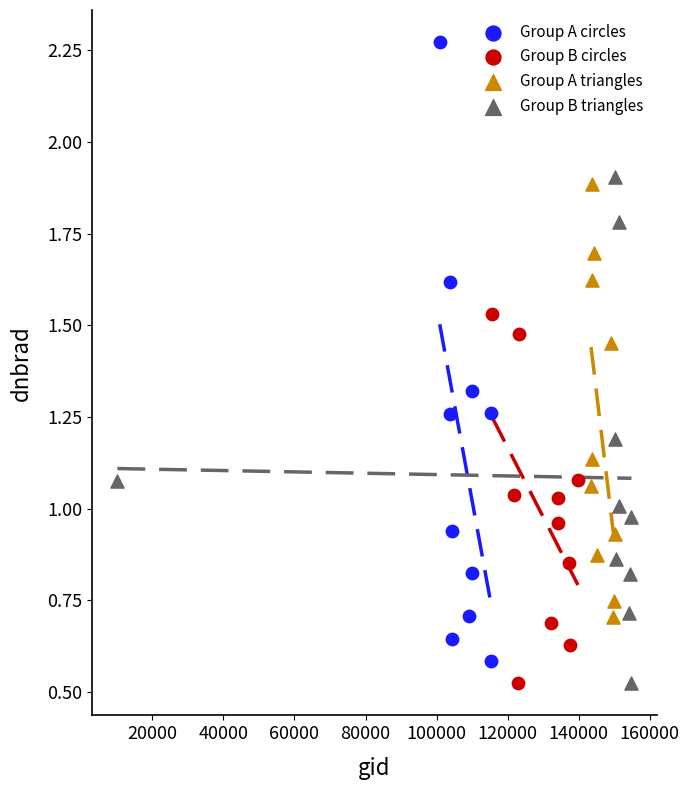

Which series has the largest Y range (max minus min)?

Group A circles